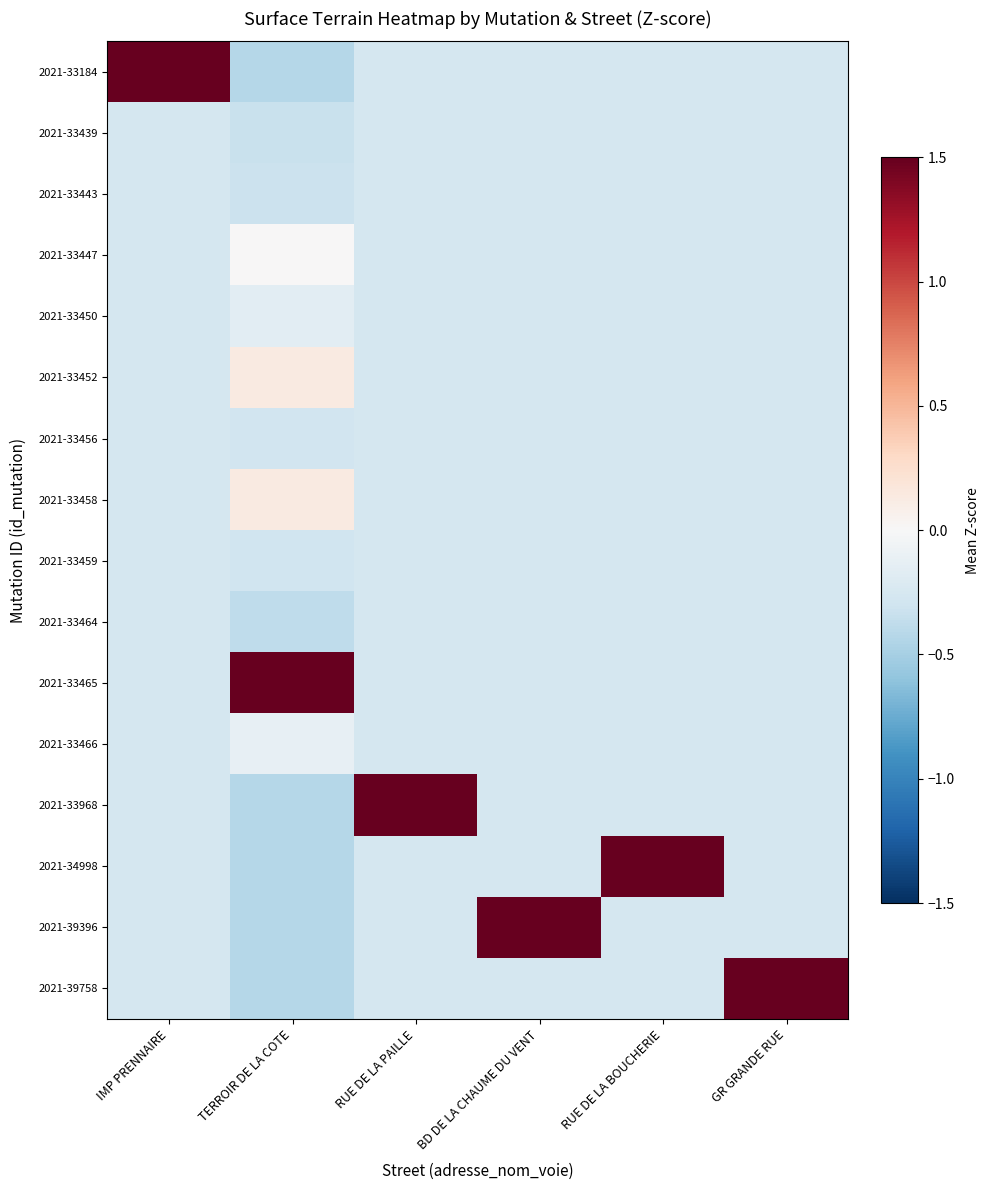

Reading left to right, list all the values displayed in this chart.

2021-33184: IMP PRENNAIRE=1.5	TERROIR DE LA COTE=-0.4	RUE DE LA PAILLE=-0.3	BD DE LA CHAUME DU VENT=-0.3	RUE DE LA BOUCHERIE=-0.3	GR GRANDE RUE=-0.3
2021-33439: IMP PRENNAIRE=-0.3	TERROIR DE LA COTE=-0.3	RUE DE LA PAILLE=-0.3	BD DE LA CHAUME DU VENT=-0.3	RUE DE LA BOUCHERIE=-0.3	GR GRANDE RUE=-0.3
2021-33443: IMP PRENNAIRE=-0.3	TERROIR DE LA COTE=-0.3	RUE DE LA PAILLE=-0.3	BD DE LA CHAUME DU VENT=-0.3	RUE DE LA BOUCHERIE=-0.3	GR GRANDE RUE=-0.3
2021-33447: IMP PRENNAIRE=-0.3	TERROIR DE LA COTE=0.0	RUE DE LA PAILLE=-0.3	BD DE LA CHAUME DU VENT=-0.3	RUE DE LA BOUCHERIE=-0.3	GR GRANDE RUE=-0.3
2021-33450: IMP PRENNAIRE=-0.3	TERROIR DE LA COTE=-0.2	RUE DE LA PAILLE=-0.3	BD DE LA CHAUME DU VENT=-0.3	RUE DE LA BOUCHERIE=-0.3	GR GRANDE RUE=-0.3
2021-33452: IMP PRENNAIRE=-0.3	TERROIR DE LA COTE=0.1	RUE DE LA PAILLE=-0.3	BD DE LA CHAUME DU VENT=-0.3	RUE DE LA BOUCHERIE=-0.3	GR GRANDE RUE=-0.3
2021-33456: IMP PRENNAIRE=-0.3	TERROIR DE LA COTE=-0.3	RUE DE LA PAILLE=-0.3	BD DE LA CHAUME DU VENT=-0.3	RUE DE LA BOUCHERIE=-0.3	GR GRANDE RUE=-0.3
2021-33458: IMP PRENNAIRE=-0.3	TERROIR DE LA COTE=0.1	RUE DE LA PAILLE=-0.3	BD DE LA CHAUME DU VENT=-0.3	RUE DE LA BOUCHERIE=-0.3	GR GRANDE RUE=-0.3
2021-33459: IMP PRENNAIRE=-0.3	TERROIR DE LA COTE=-0.3	RUE DE LA PAILLE=-0.3	BD DE LA CHAUME DU VENT=-0.3	RUE DE LA BOUCHERIE=-0.3	GR GRANDE RUE=-0.3
2021-33464: IMP PRENNAIRE=-0.3	TERROIR DE LA COTE=-0.4	RUE DE LA PAILLE=-0.3	BD DE LA CHAUME DU VENT=-0.3	RUE DE LA BOUCHERIE=-0.3	GR GRANDE RUE=-0.3
2021-33465: IMP PRENNAIRE=-0.3	TERROIR DE LA COTE=1.5	RUE DE LA PAILLE=-0.3	BD DE LA CHAUME DU VENT=-0.3	RUE DE LA BOUCHERIE=-0.3	GR GRANDE RUE=-0.3
2021-33466: IMP PRENNAIRE=-0.3	TERROIR DE LA COTE=-0.1	RUE DE LA PAILLE=-0.3	BD DE LA CHAUME DU VENT=-0.3	RUE DE LA BOUCHERIE=-0.3	GR GRANDE RUE=-0.3
2021-33968: IMP PRENNAIRE=-0.3	TERROIR DE LA COTE=-0.4	RUE DE LA PAILLE=1.5	BD DE LA CHAUME DU VENT=-0.3	RUE DE LA BOUCHERIE=-0.3	GR GRANDE RUE=-0.3
2021-34998: IMP PRENNAIRE=-0.3	TERROIR DE LA COTE=-0.4	RUE DE LA PAILLE=-0.3	BD DE LA CHAUME DU VENT=-0.3	RUE DE LA BOUCHERIE=1.5	GR GRANDE RUE=-0.3
2021-39396: IMP PRENNAIRE=-0.3	TERROIR DE LA COTE=-0.4	RUE DE LA PAILLE=-0.3	BD DE LA CHAUME DU VENT=1.5	RUE DE LA BOUCHERIE=-0.3	GR GRANDE RUE=-0.3
2021-39758: IMP PRENNAIRE=-0.3	TERROIR DE LA COTE=-0.4	RUE DE LA PAILLE=-0.3	BD DE LA CHAUME DU VENT=-0.3	RUE DE LA BOUCHERIE=-0.3	GR GRANDE RUE=1.5